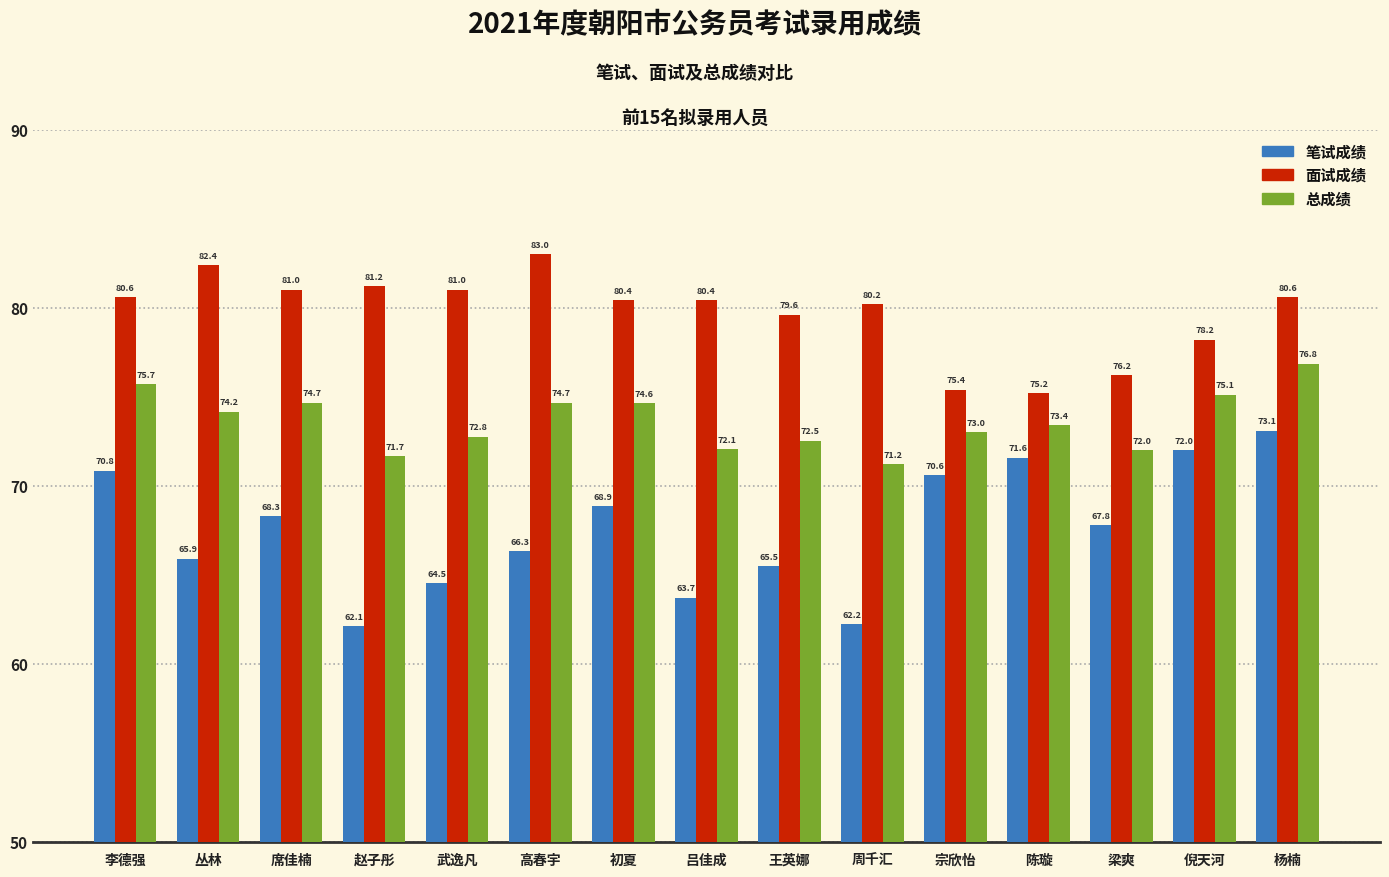

What is the difference between the second highest and minimum values in the 总成绩 series?

4.5